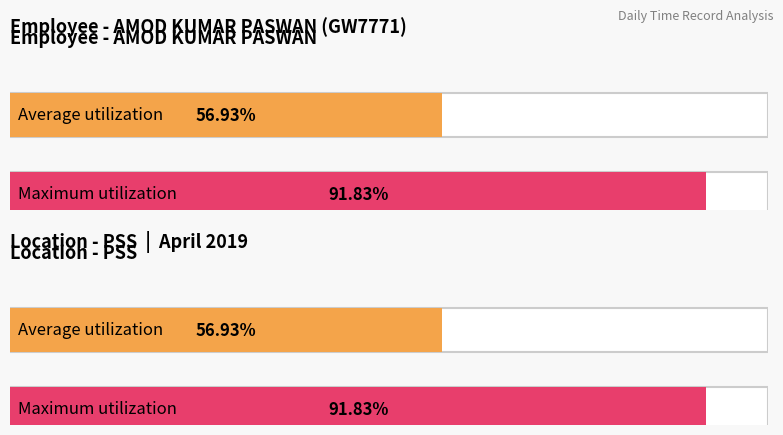

The chart shows a value of 7.3 at 3. True or false?

False